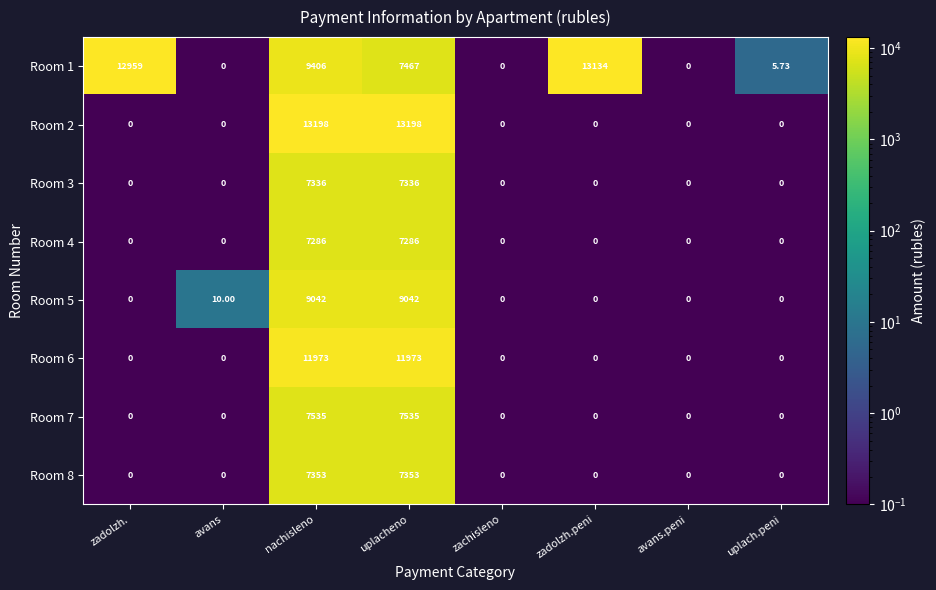

Where is Room 1 nearest to the value 6567?

uplacheno